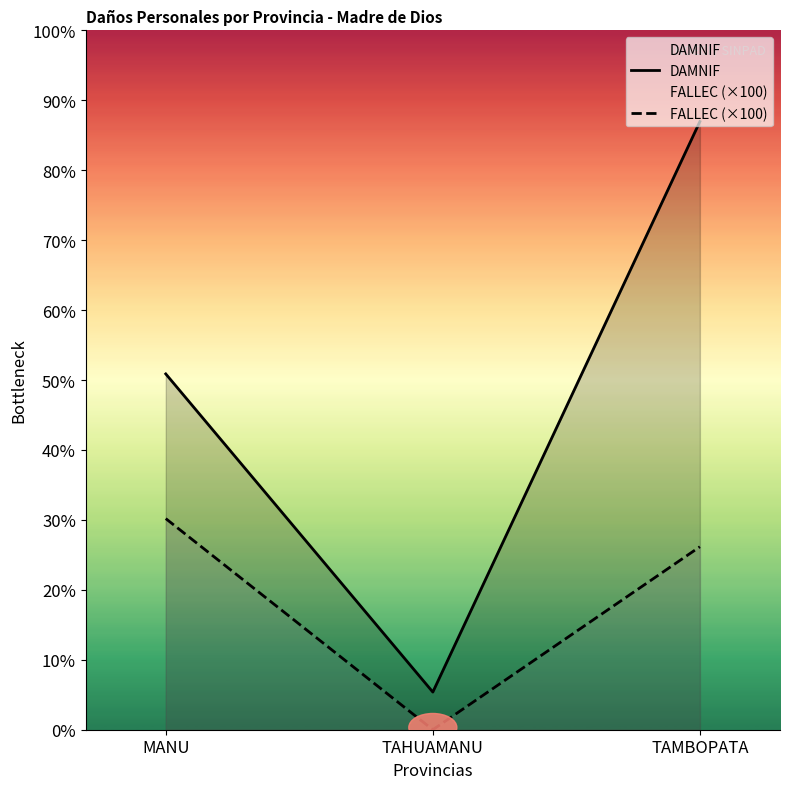

How many FALLEC (×100) values are between 0 and 3000?

3